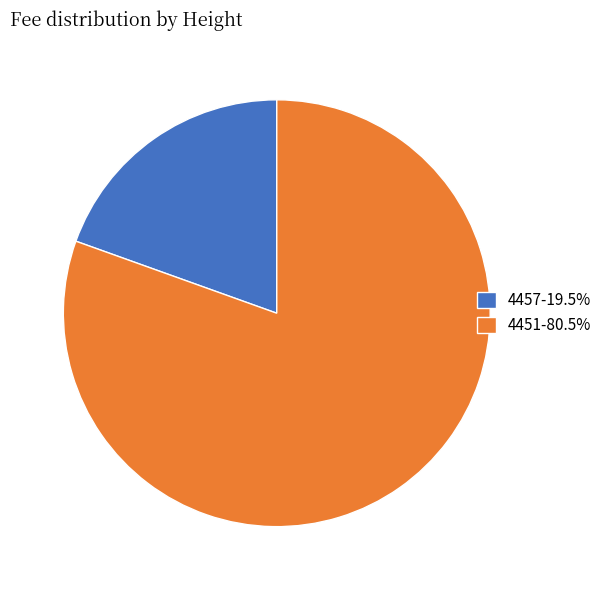

Combined, do 4457-19.5% and 4451-80.5% account for over 50%?

Yes